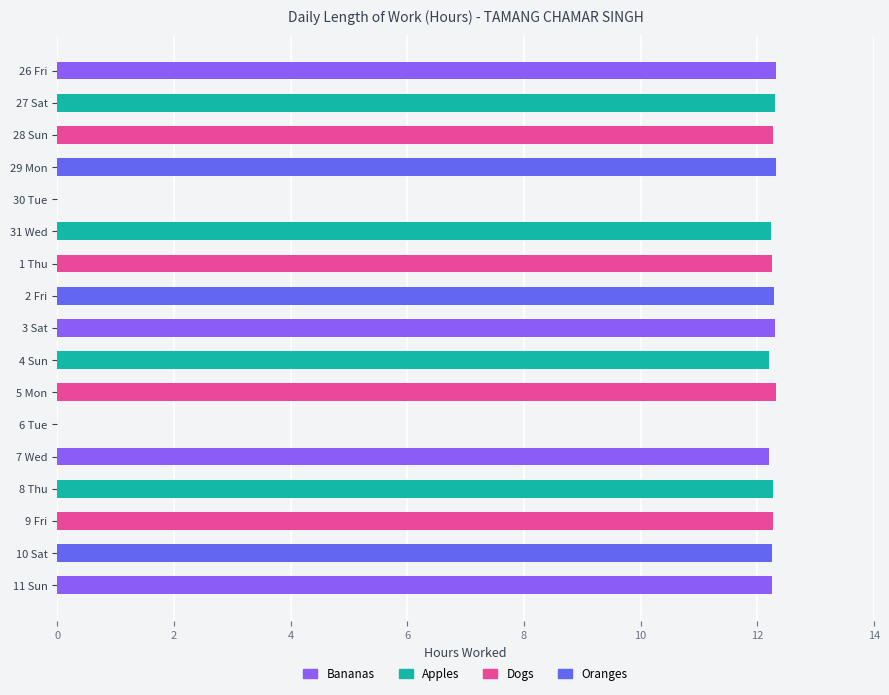

Does the chart contain stacked bars?

No